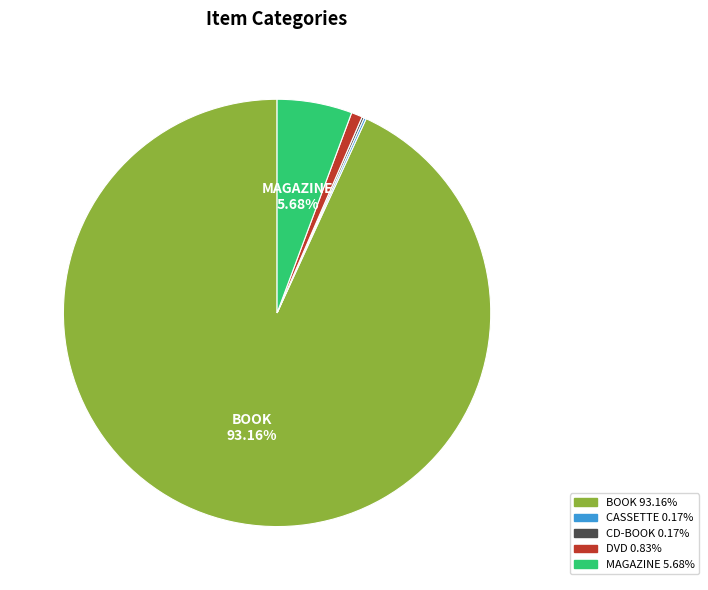

Does MAGAZINE represent more than half of the total?

No